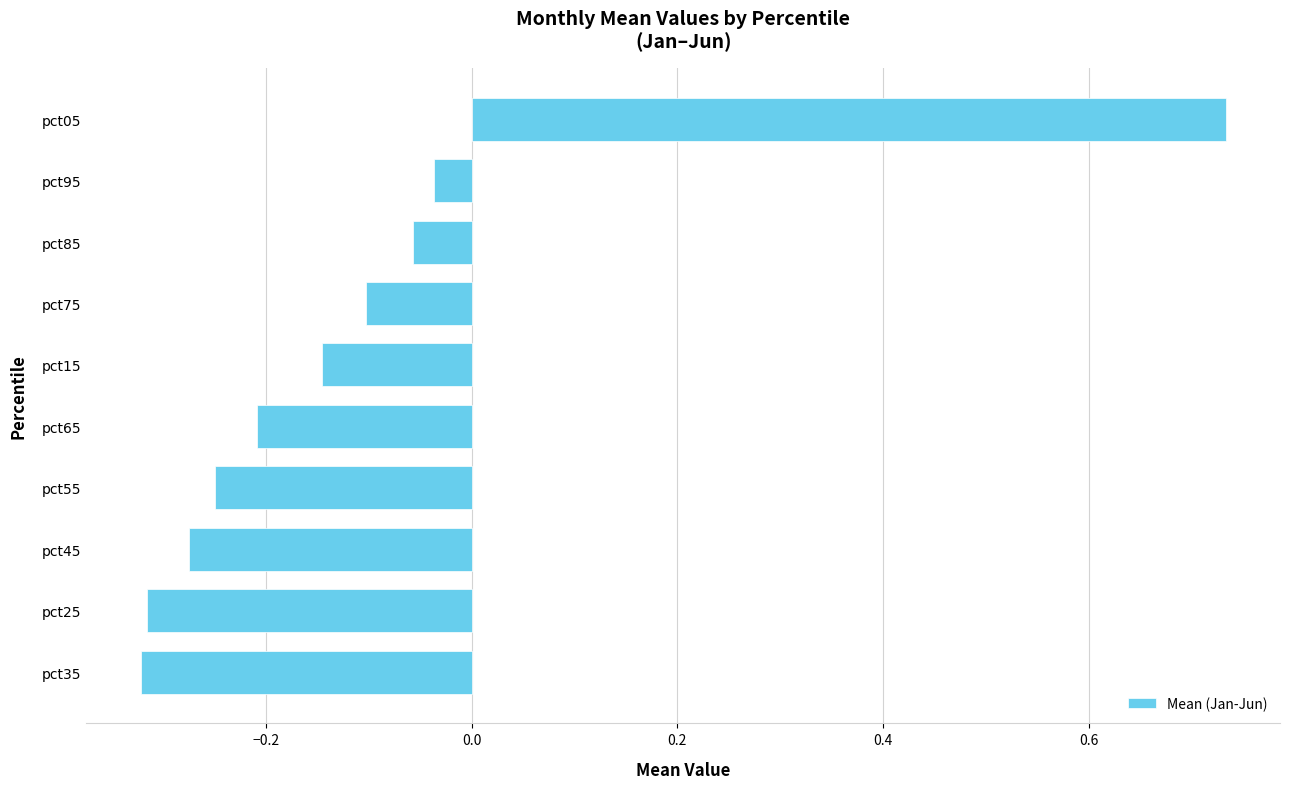

Which label corresponds to the largest value in the chart?

pct05